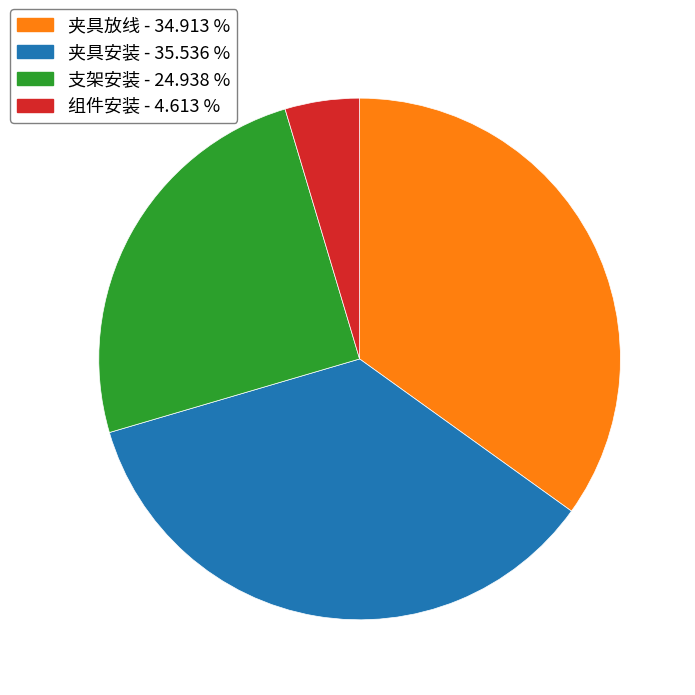

Do 夹具安装 - 35.536 % and 组件安装 - 4.613 % together represent more than half of the pie?

No